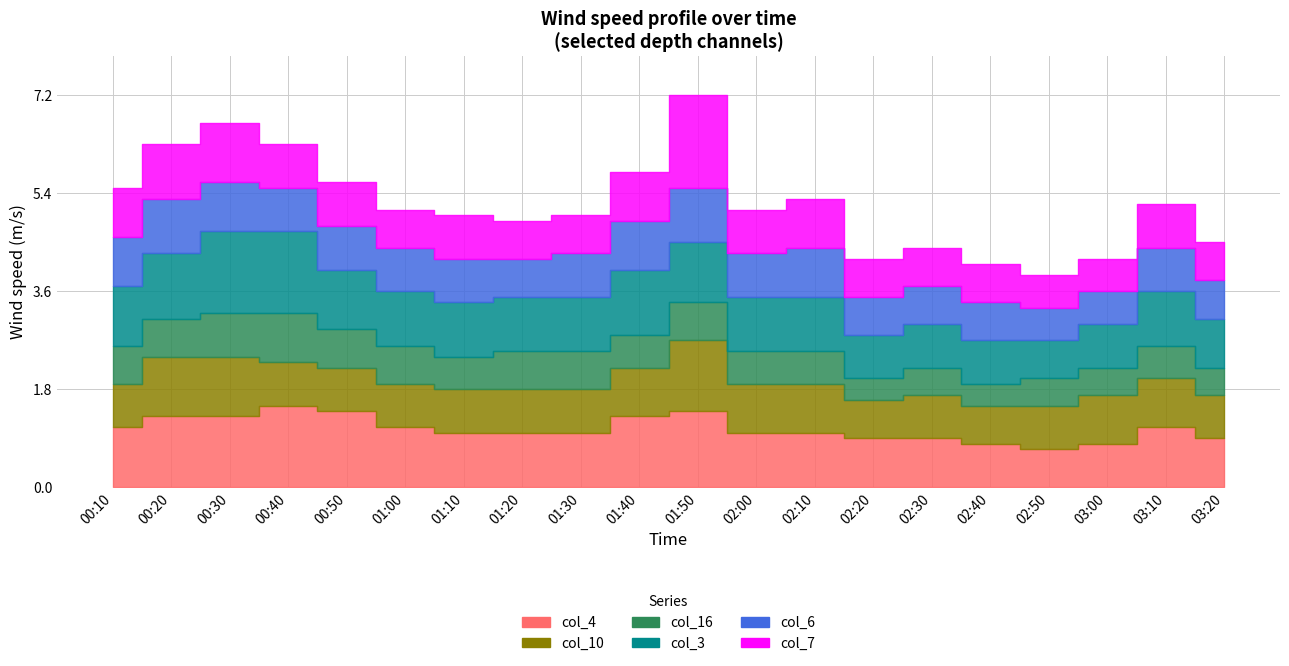

Between 01:10 and 01:30, which is larger?

01:10